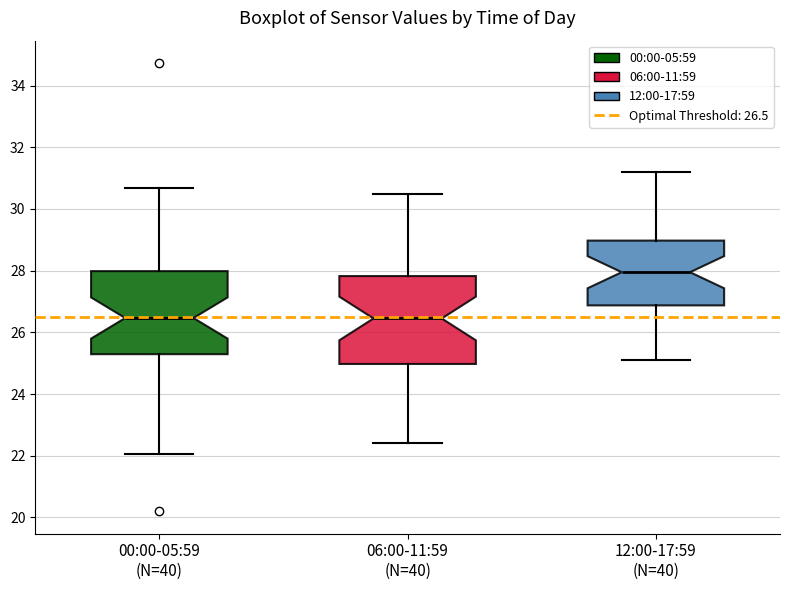

Reading left to right, read every box against the y-axis: the position of its median line, the range the box covers, and the ends of its whiskers. The values are not printed on the chart, so give them approximately, as read against the axis.

00:00-05:59 (N=40): median 26.4, box 25.2 to 28.0, whiskers 22.0 to 30.6
06:00-11:59 (N=40): median 26.4, box 25.0 to 27.8, whiskers 22.4 to 30.6
12:00-17:59 (N=40): median 28.0, box 26.8 to 29.0, whiskers 25.2 to 31.2